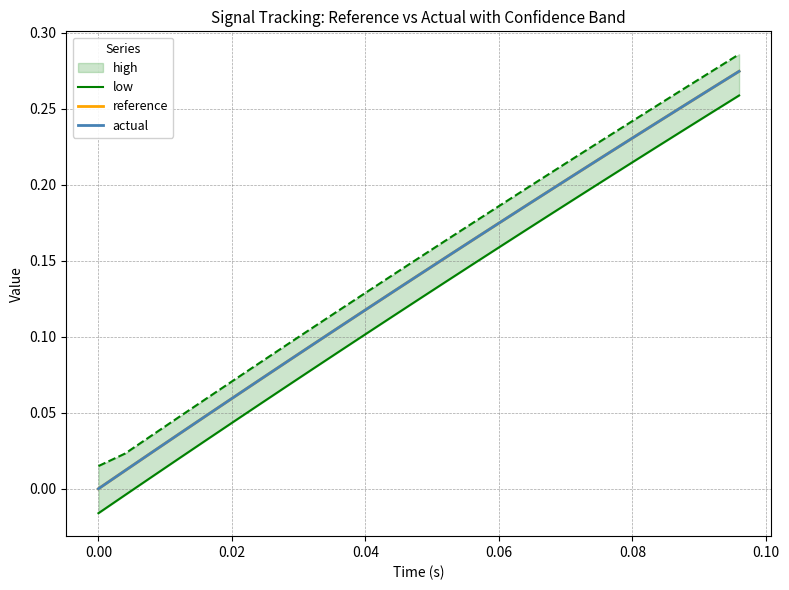

True or false: low and actual cross at least once.

False